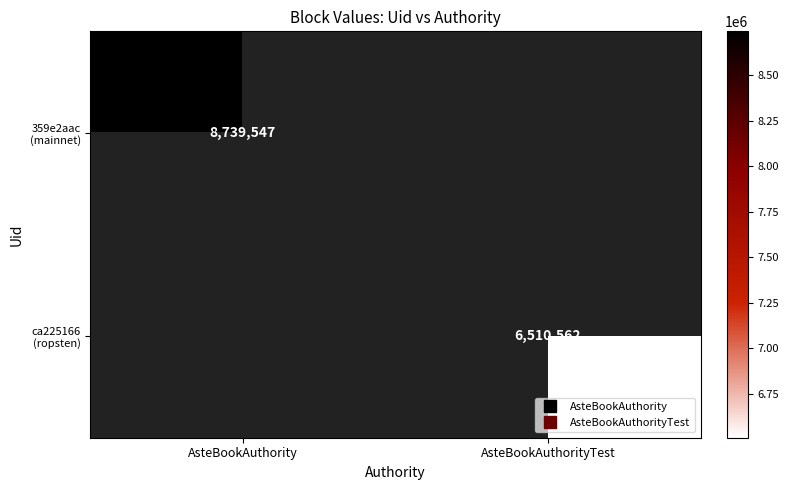

Rank the categories by ca225166 (ropsten) value from highest to lowest.

AsteBookAuthority, AsteBookAuthorityTest